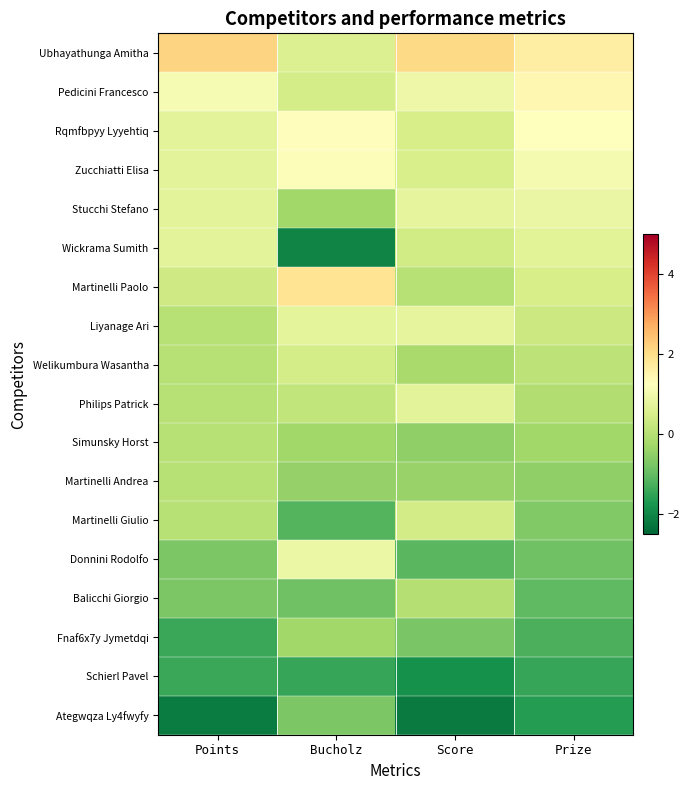

Which has a higher value, Score or Bucholz?

Score